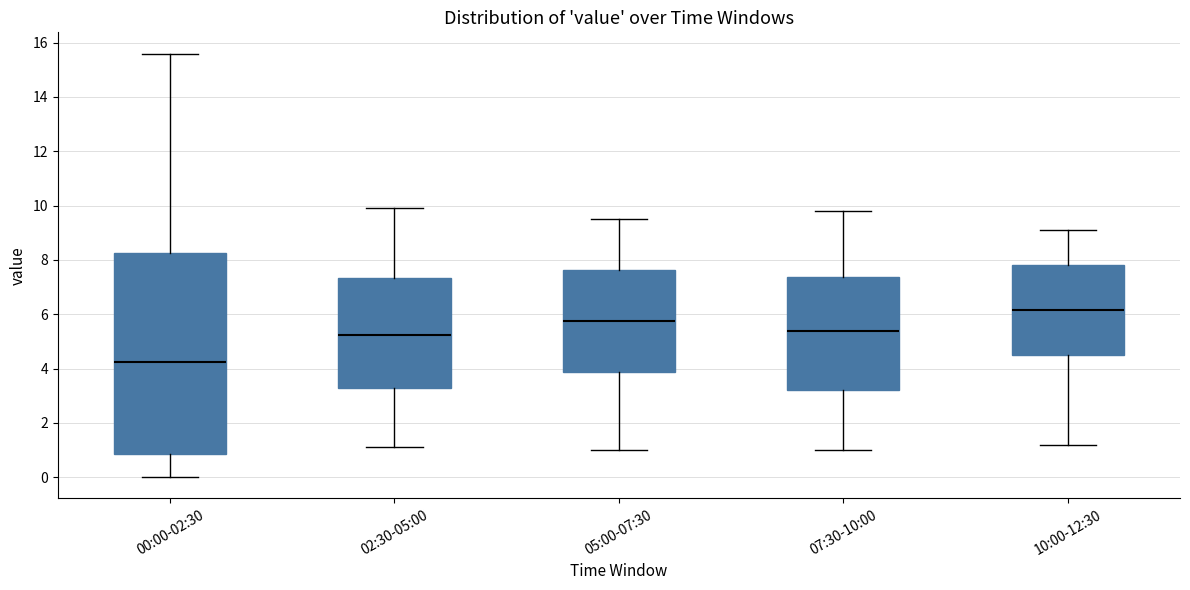

Where does the median line of the box for 00:00-02:30 sit on the y-axis? The values are not printed on the chart, so give them approximately, as read against the axis.

4.2